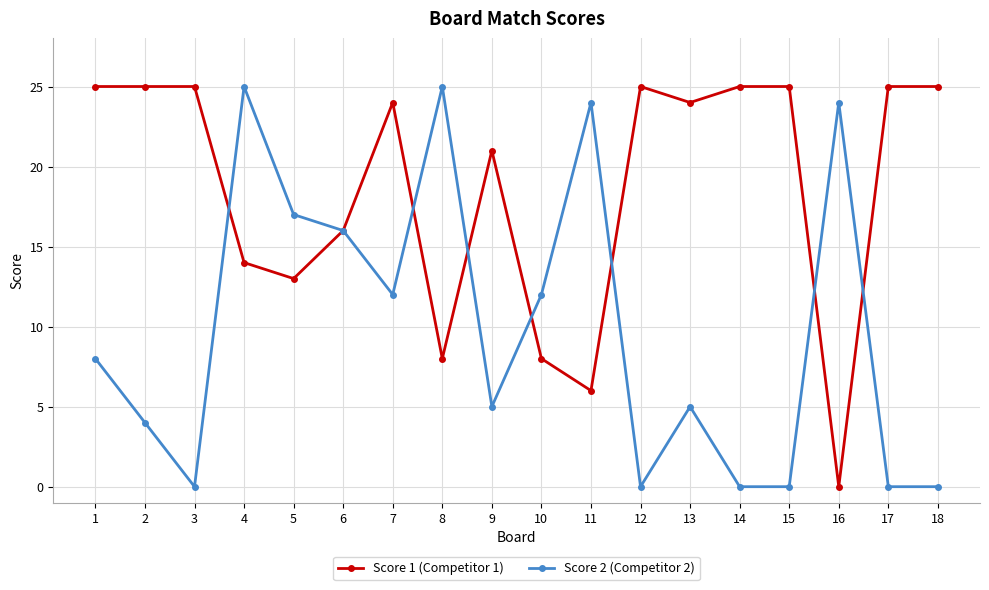

True or false: Score 1 (Competitor 1) and Score 2 (Competitor 2) intersect in this chart.

True